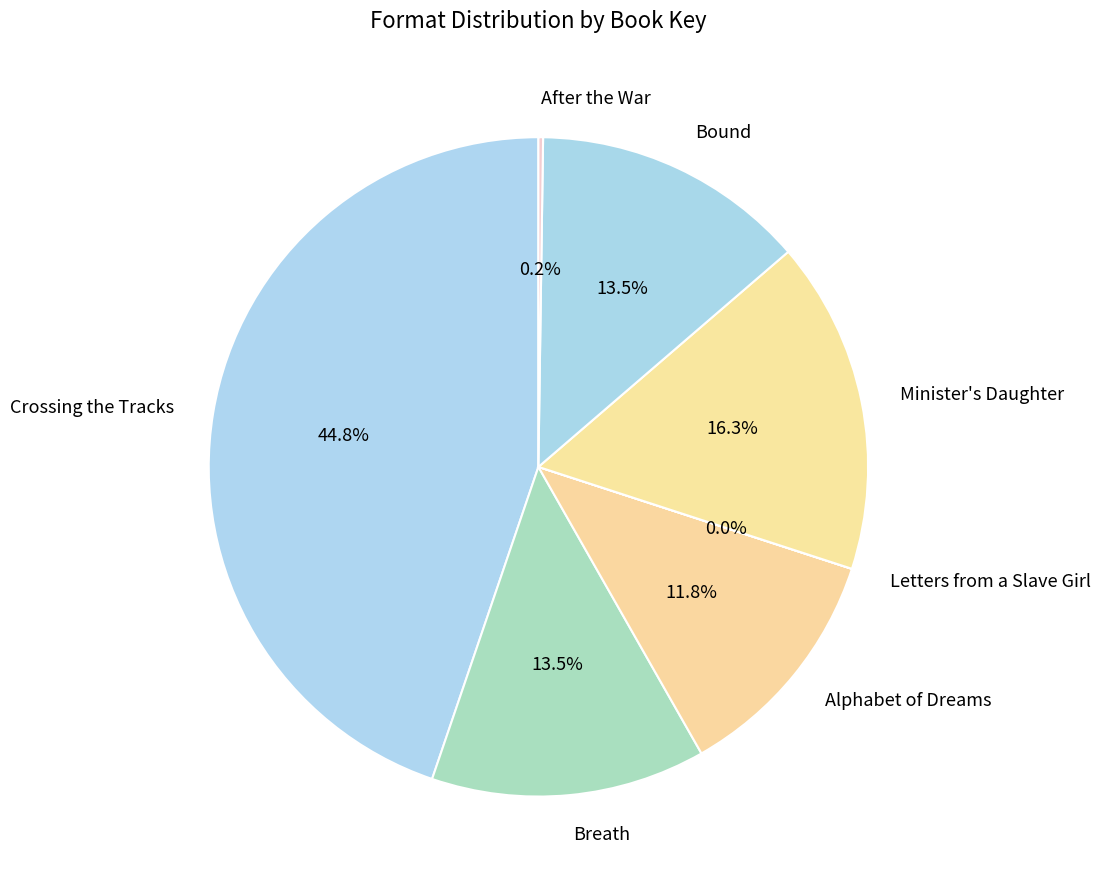

Which slice is the largest?

Crossing the Tracks